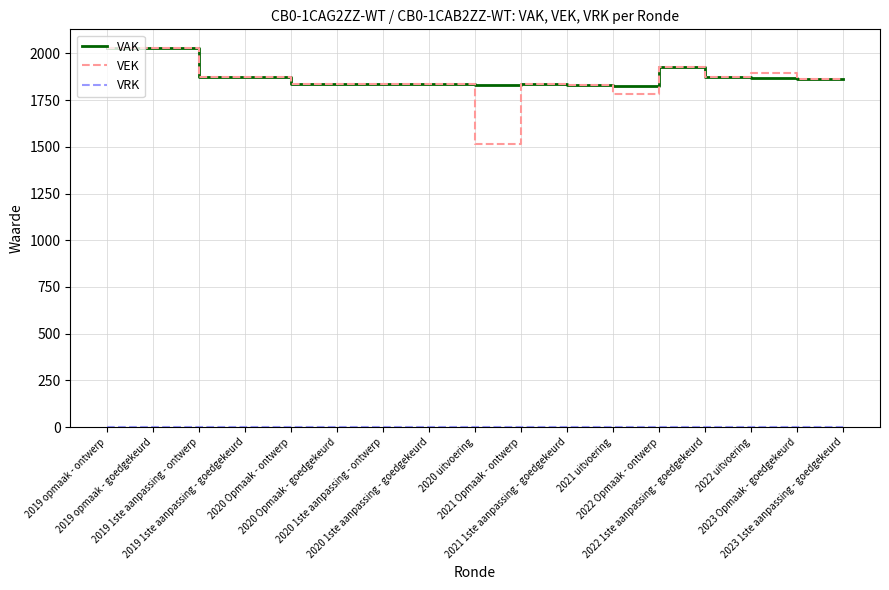

What is the lowest value of the VEK series?

1516